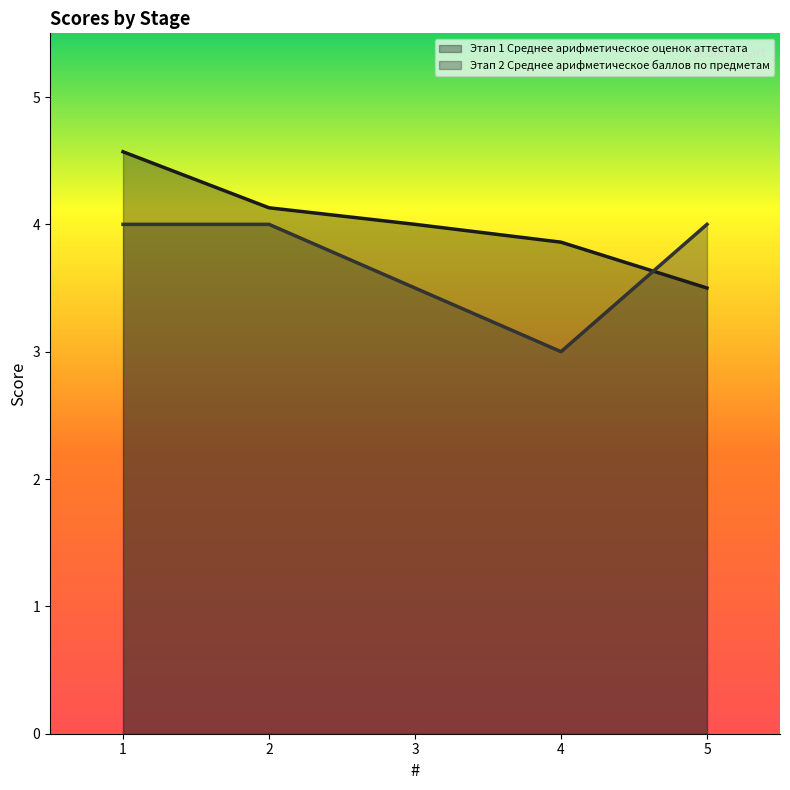

What is the sum of the Этап 2 Среднее арифметическое баллов по предметам values at 3 and 5?

7.5